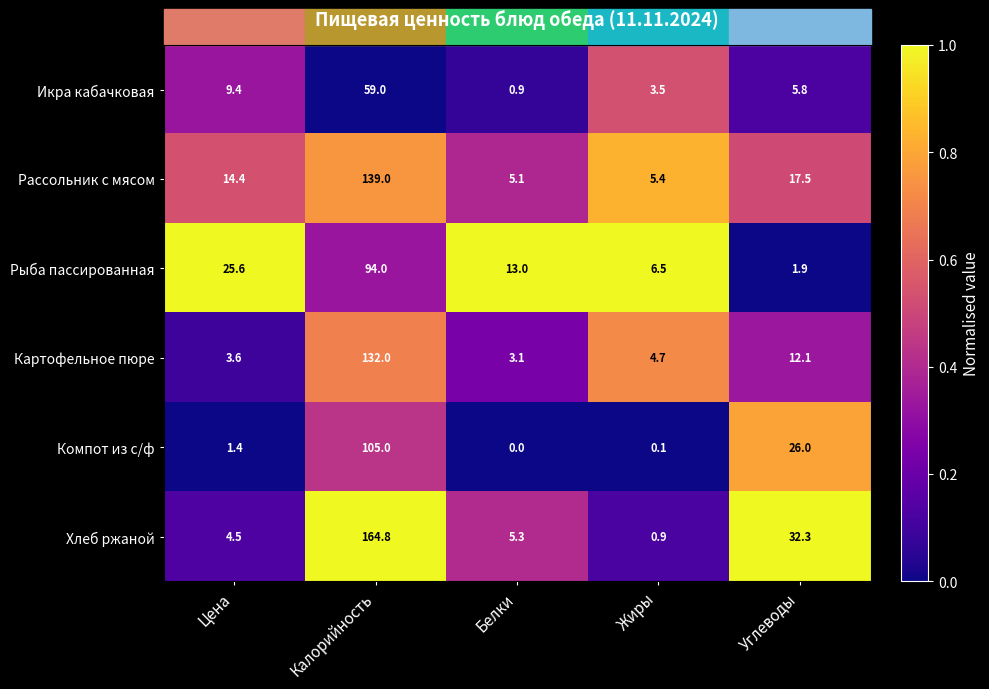

How many series are shown in this chart?

6